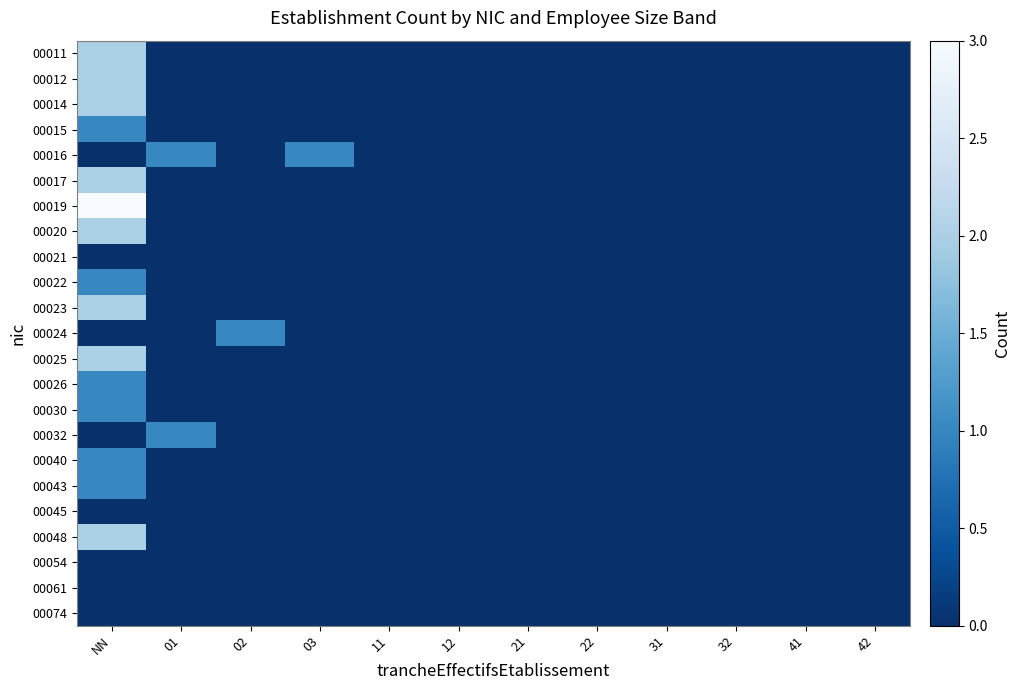

Rank the series at 21 from lowest to highest value.

00011, 00012, 00014, 00015, 00016, 00017, 00019, 00020, 00021, 00022, 00023, 00024, 00025, 00026, 00030, 00032, 00040, 00043, 00045, 00048, 00054, 00061, 00074